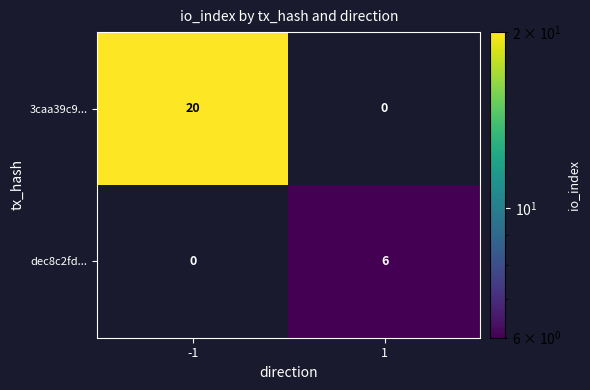

Between -1 and 1, which series saw the biggest shift?

3caa39c9...